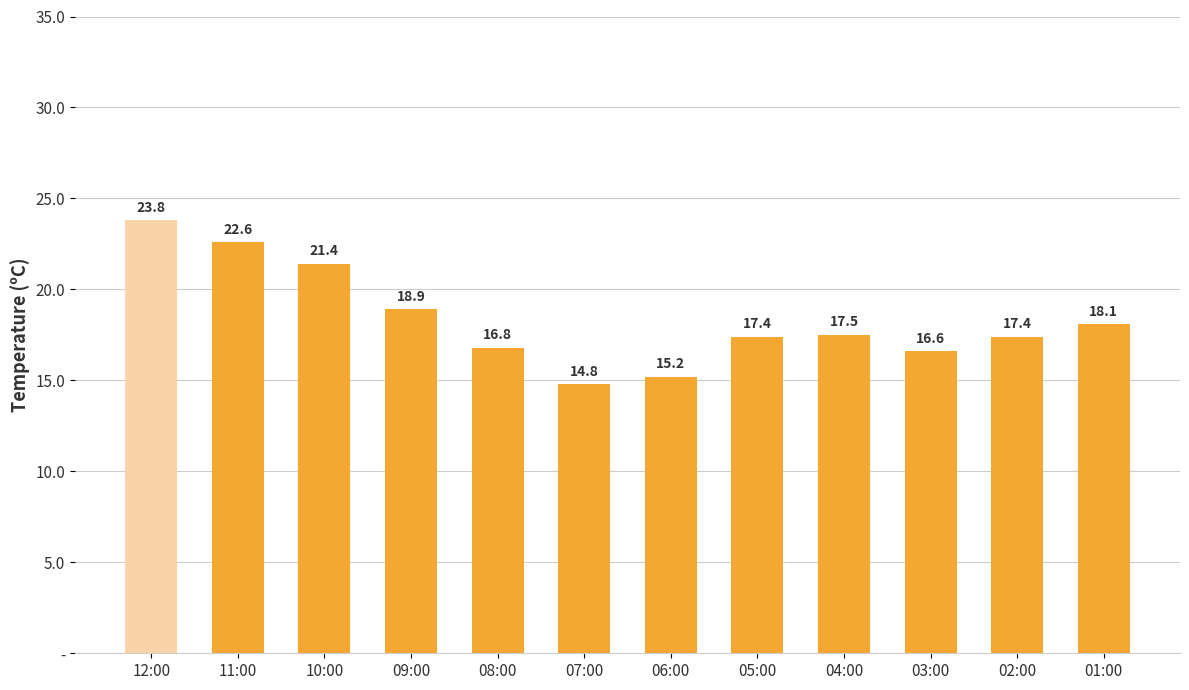

What is the difference between the maximum and minimum values?

9.0